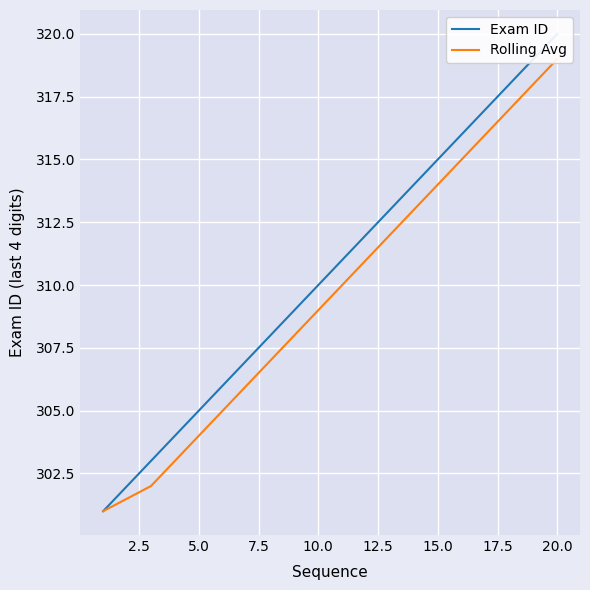

What are all the series names shown in the legend?

Exam ID, Rolling Avg